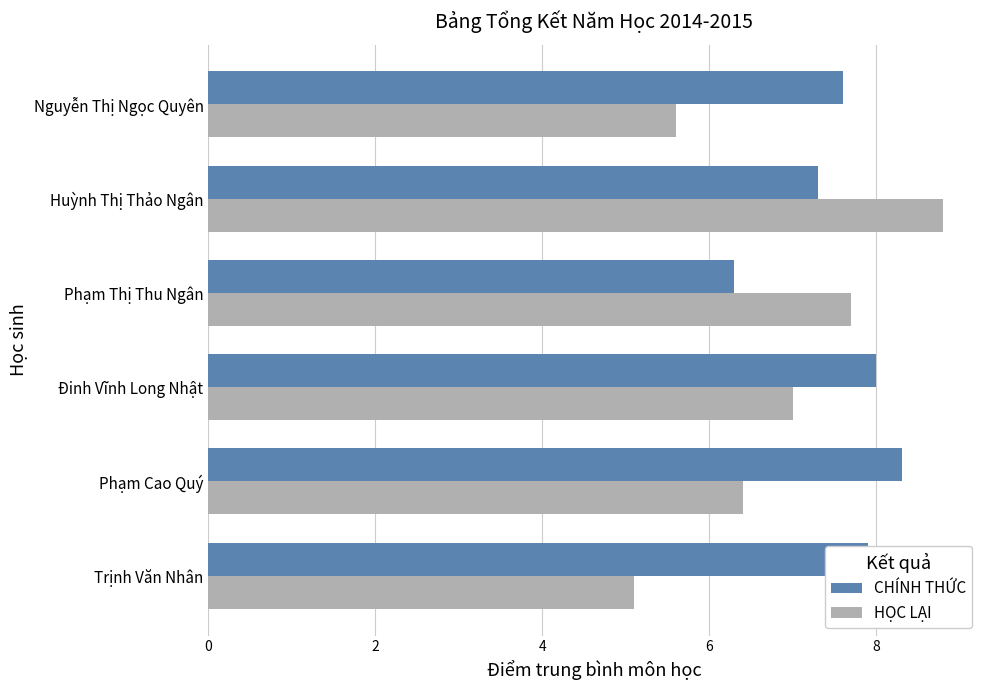

What value does the HỌC LẠI series have at Nguyễn Thị Ngọc Quyên?

5.6